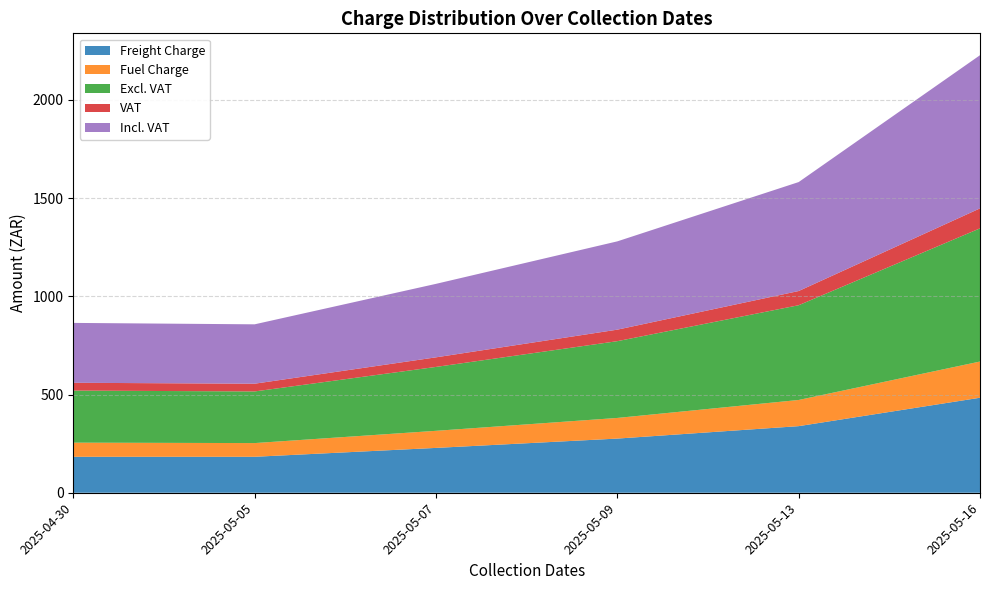

Reading left to right, what are all the values shown in this chart?

Freight Charge: 2025-04-30=183.1	2025-05-05=183.1	2025-05-07=228.3	2025-05-09=275.7	2025-05-13=339.0	2025-05-16=483.6
Fuel Charge: 2025-04-30=71.9	2025-05-05=69.8	2025-05-07=87.0	2025-05-09=105.0	2025-05-13=133.2	2025-05-16=184.3
Excl. VAT: 2025-04-30=265.0	2025-05-05=262.8	2025-05-07=325.2	2025-05-09=390.8	2025-05-13=482.2	2025-05-16=677.9
VAT: 2025-04-30=39.8	2025-05-05=39.4	2025-05-07=48.8	2025-05-09=58.6	2025-05-13=72.3	2025-05-16=101.7
Incl. VAT: 2025-04-30=304.8	2025-05-05=302.2	2025-05-07=374.0	2025-05-09=449.4	2025-05-13=554.6	2025-05-16=779.6